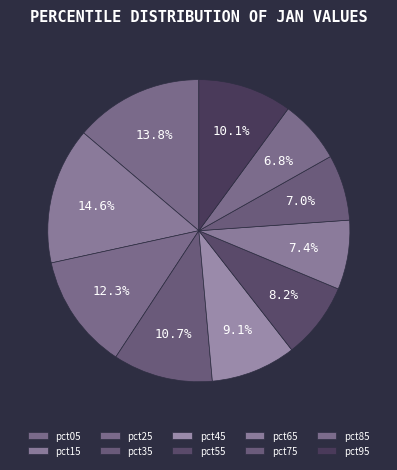

Is it true that pct35 is 23% of the pie?

False